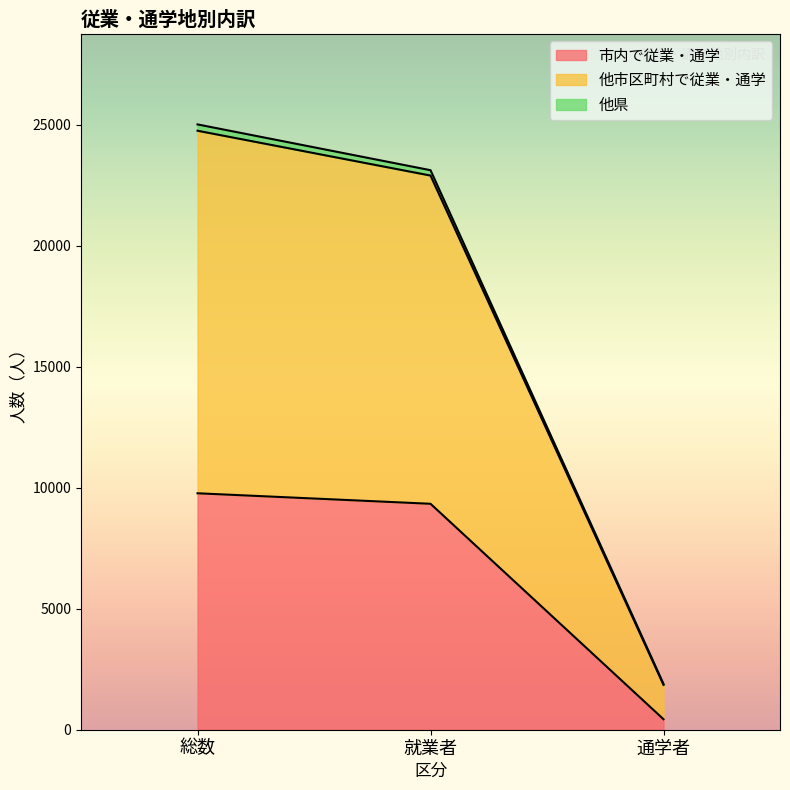

How many series are shown in this chart?

3